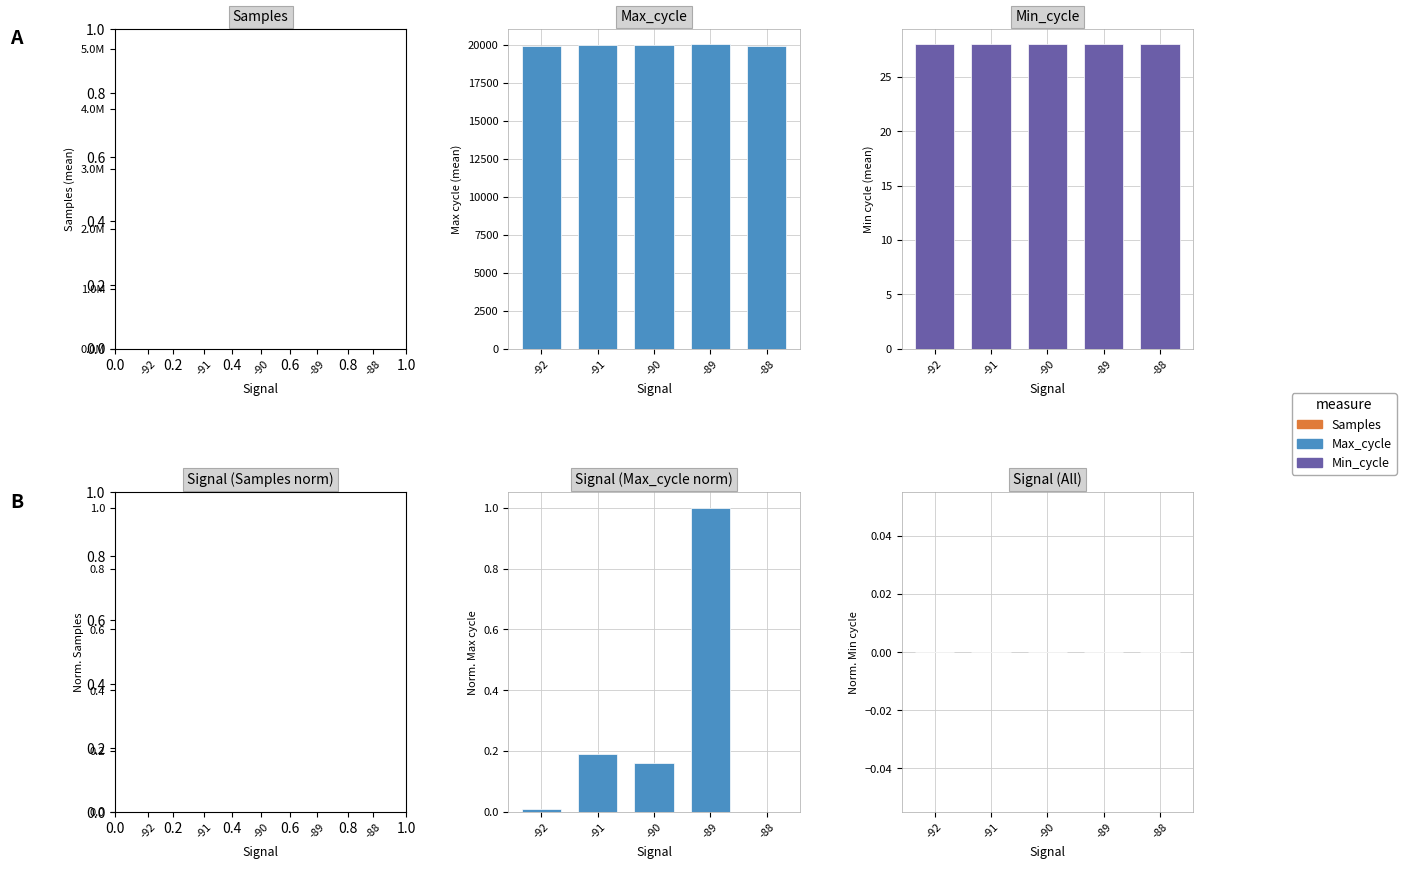

At which category is the sum across all series the highest?

-91